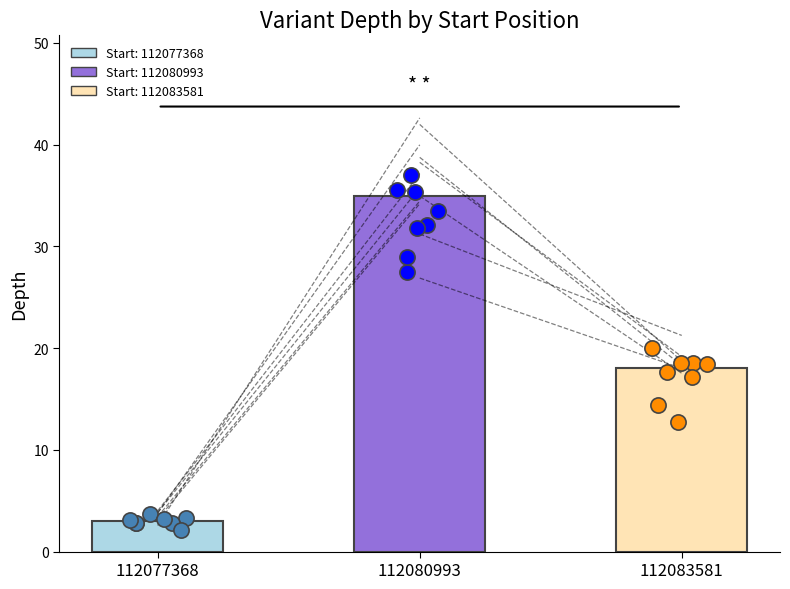

Between 112083581 and 112080993, which is larger?

112080993